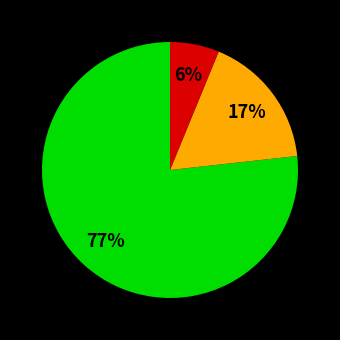

Is there any slice that represents more than half of the pie?

Yes